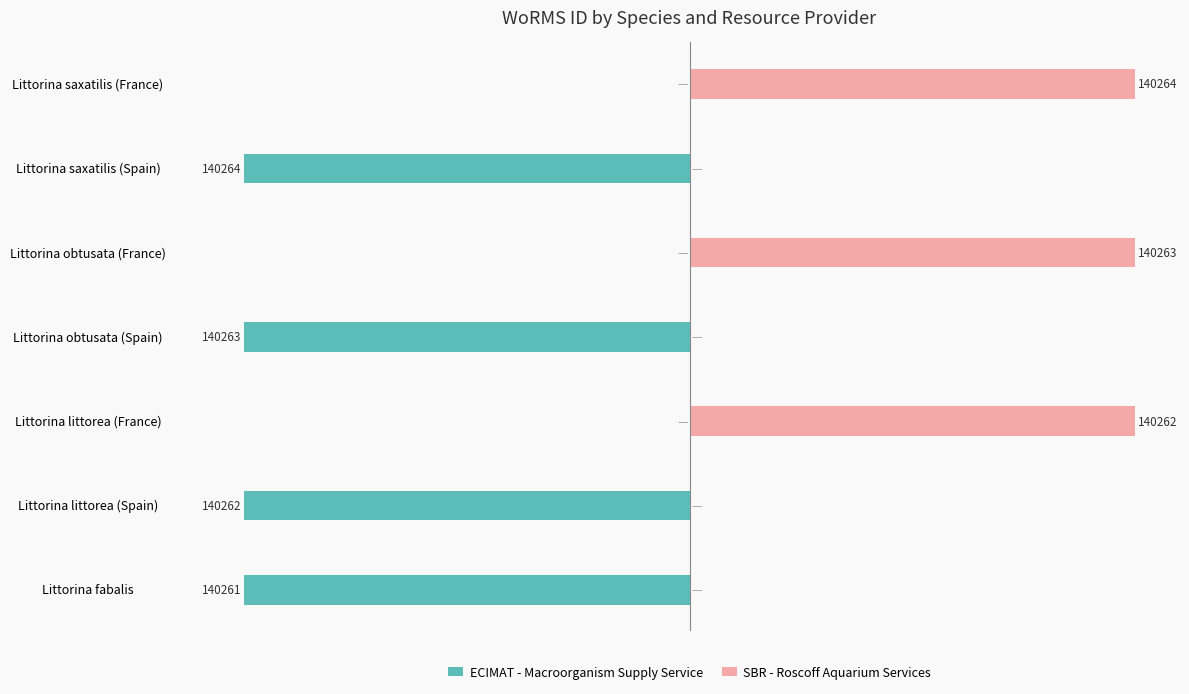

What is the approximate value of SBR - Roscoff Aquarium Services at Littorina littorea (France)?

140262